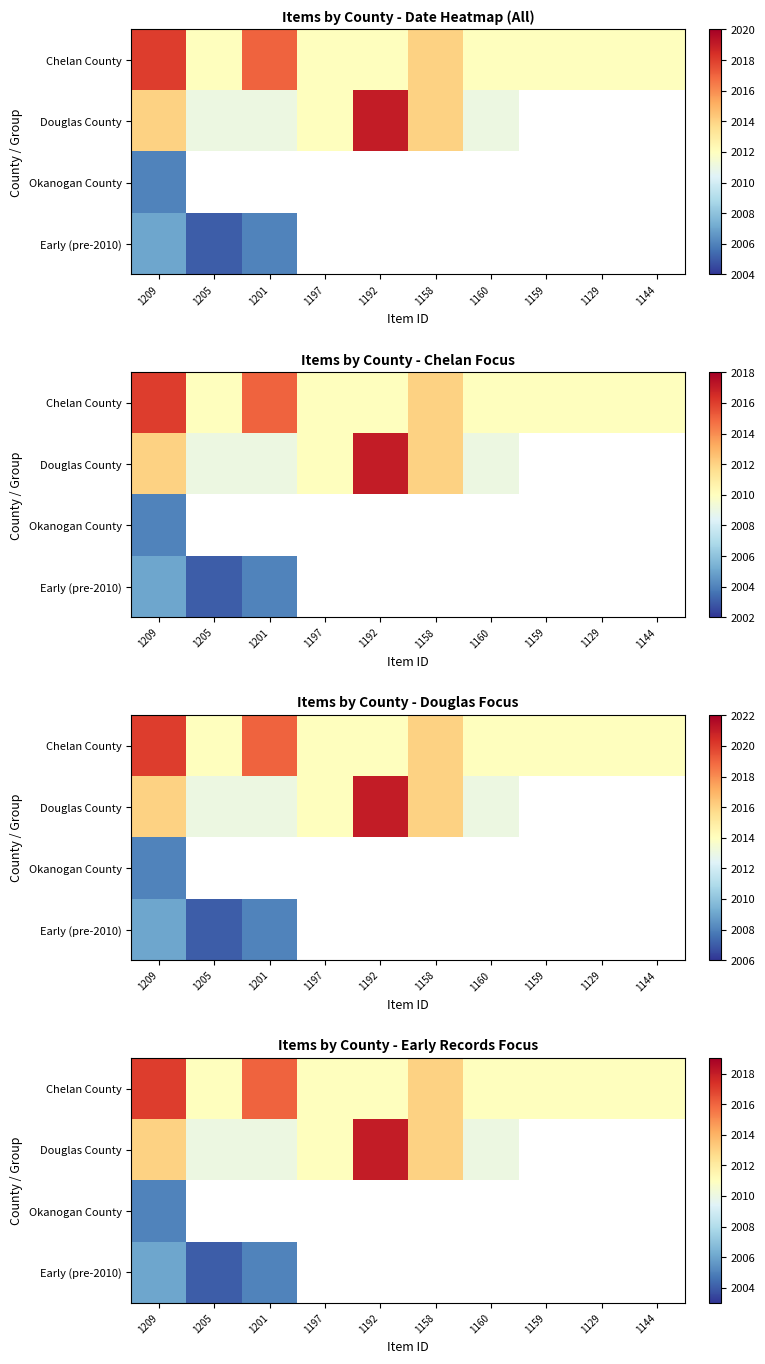

True or false: Douglas County has a value of 863.8 at 1160.

False